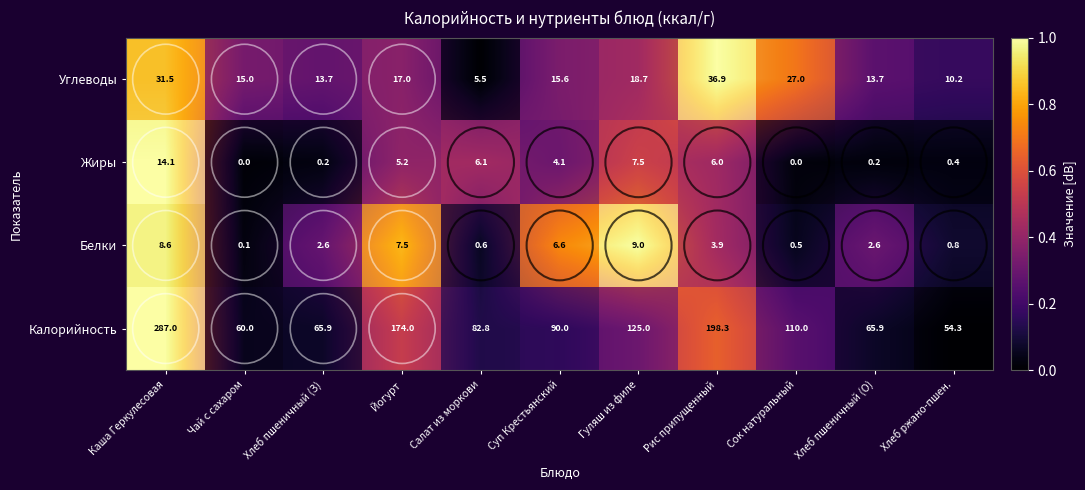

True or false: Углеводы has a value of 0.5 at Суп Крестьянский.

False